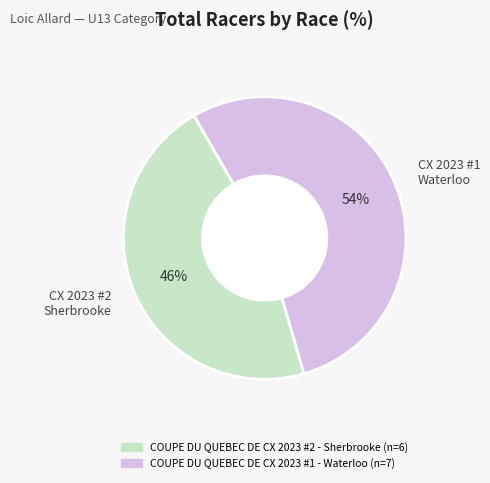

To the nearest percent, what is the average slice percentage?

50%